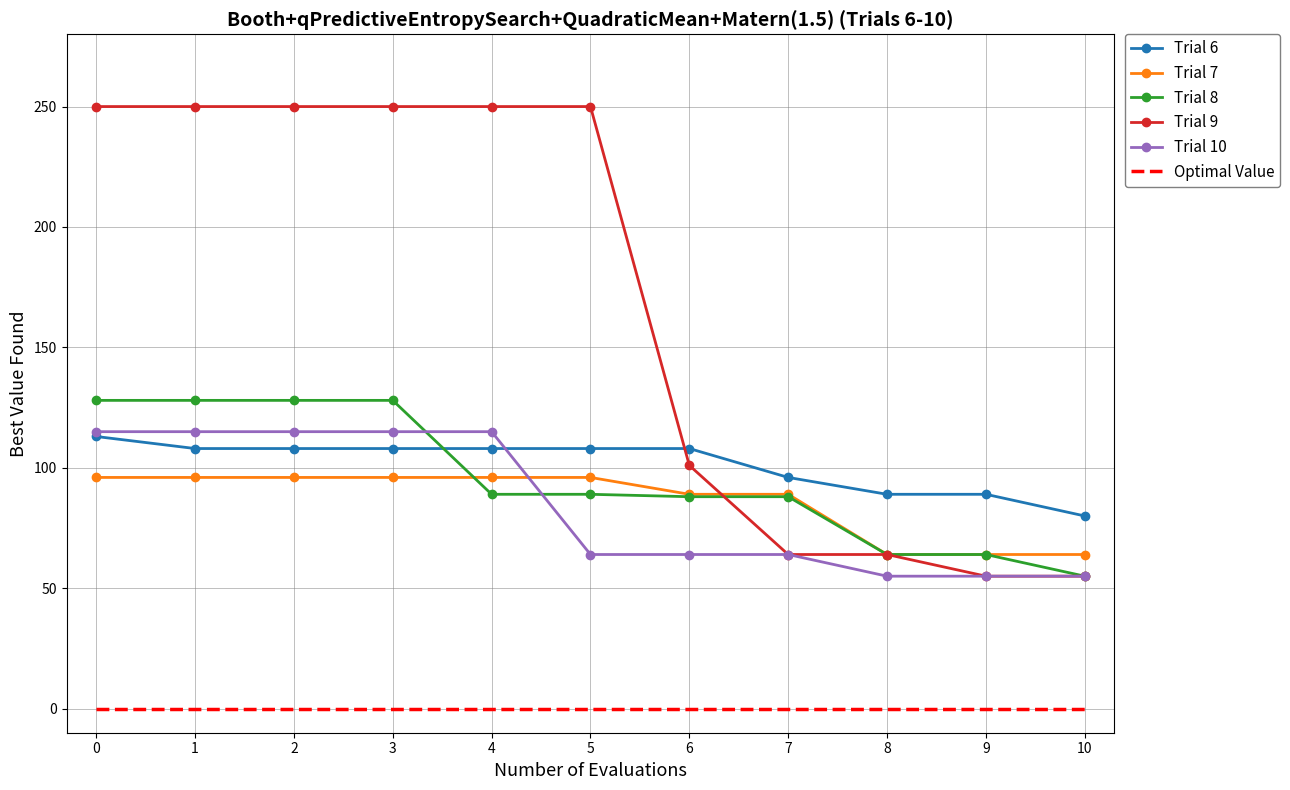

What is the difference between the maximum and minimum values in the Trial 9 series?

195